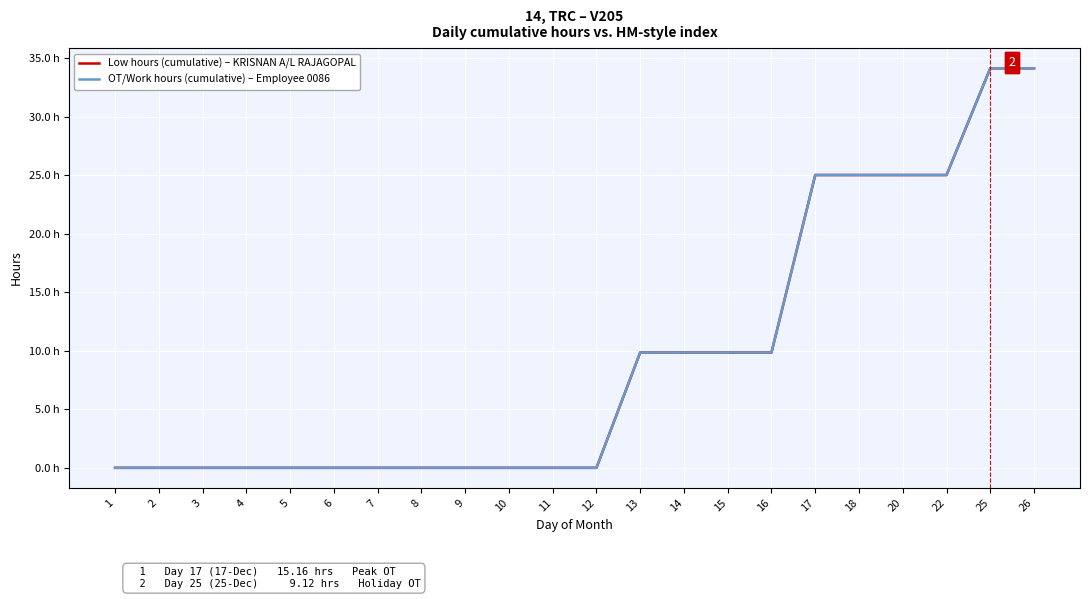

Is this an area chart (filled region under the line)?

No